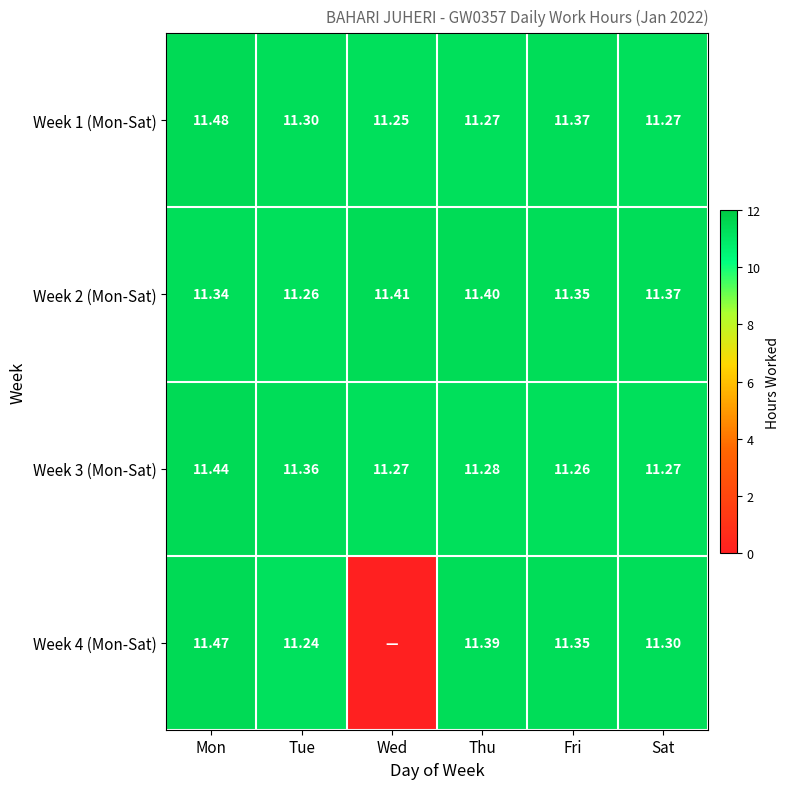

True or false: Week 4 (Mon-Sat) has a value of 11.5 at Mon.

True